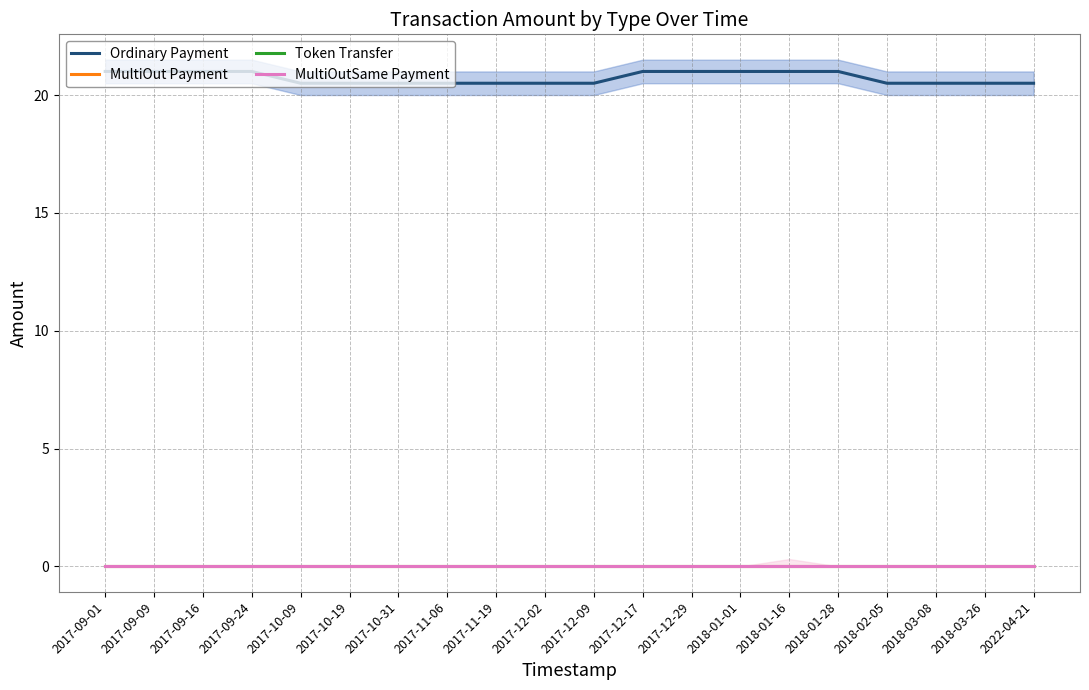

Reading left to right, what are all the values shown in this chart?

Ordinary Payment: 2017-09-01=21.0	2017-09-09=21.0	2017-09-16=21.0	2017-09-24=21.0	2017-10-09=20.5	2017-10-19=20.5	2017-10-31=20.5	2017-11-06=20.5	2017-11-19=20.5	2017-12-02=20.5	2017-12-09=20.5	2017-12-17=21.0	2017-12-29=21.0	2018-01-01=21.0	2018-01-16=21.0	2018-01-28=21.0	2018-02-05=20.5	2018-03-08=20.5	2018-03-26=20.5	2022-04-21=20.5
MultiOut Payment: 2017-09-01=0.0	2017-09-09=0.0	2017-09-16=0.0	2017-09-24=0.0	2017-10-09=0.0	2017-10-19=0.0	2017-10-31=0.0	2017-11-06=0.0	2017-11-19=0.0	2017-12-02=0.0	2017-12-09=0.0	2017-12-17=0.0	2017-12-29=0.0	2018-01-01=0.0	2018-01-16=0.0	2018-01-28=0.0	2018-02-05=0.0	2018-03-08=0.0	2018-03-26=0.0	2022-04-21=0.0
Token Transfer: 2017-09-01=0.0	2017-09-09=0.0	2017-09-16=0.0	2017-09-24=0.0	2017-10-09=0.0	2017-10-19=0.0	2017-10-31=0.0	2017-11-06=0.0	2017-11-19=0.0	2017-12-02=0.0	2017-12-09=0.0	2017-12-17=0.0	2017-12-29=0.0	2018-01-01=0.0	2018-01-16=0.0	2018-01-28=0.0	2018-02-05=0.0	2018-03-08=0.0	2018-03-26=0.0	2022-04-21=0.0
MultiOutSame Payment: 2017-09-01=0.0	2017-09-09=0.0	2017-09-16=0.0	2017-09-24=0.0	2017-10-09=0.0	2017-10-19=0.0	2017-10-31=0.0	2017-11-06=0.0	2017-11-19=0.0	2017-12-02=0.0	2017-12-09=0.0	2017-12-17=0.0	2017-12-29=0.0	2018-01-01=0.0	2018-01-16=0.0	2018-01-28=0.0	2018-02-05=0.0	2018-03-08=0.0	2018-03-26=0.0	2022-04-21=0.0